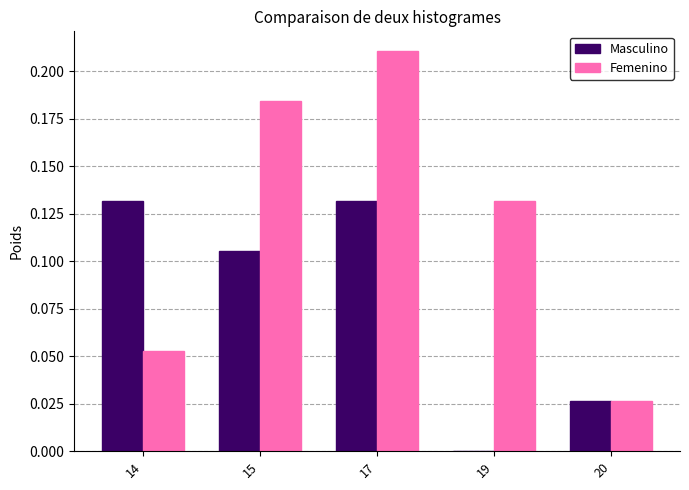

What is the sum of all Masculino values?

0.4